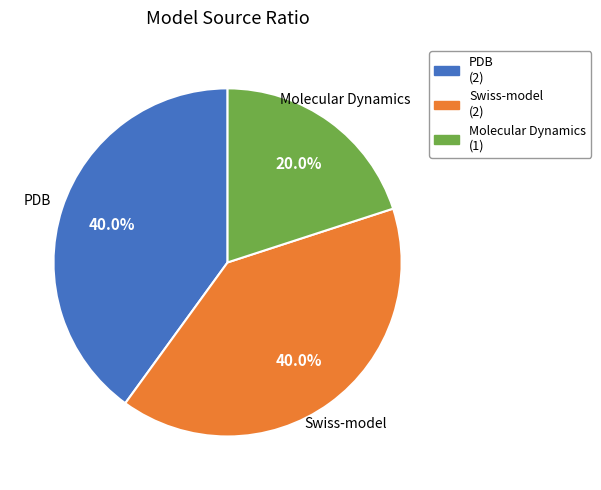

Is there a majority slice in this chart?

No